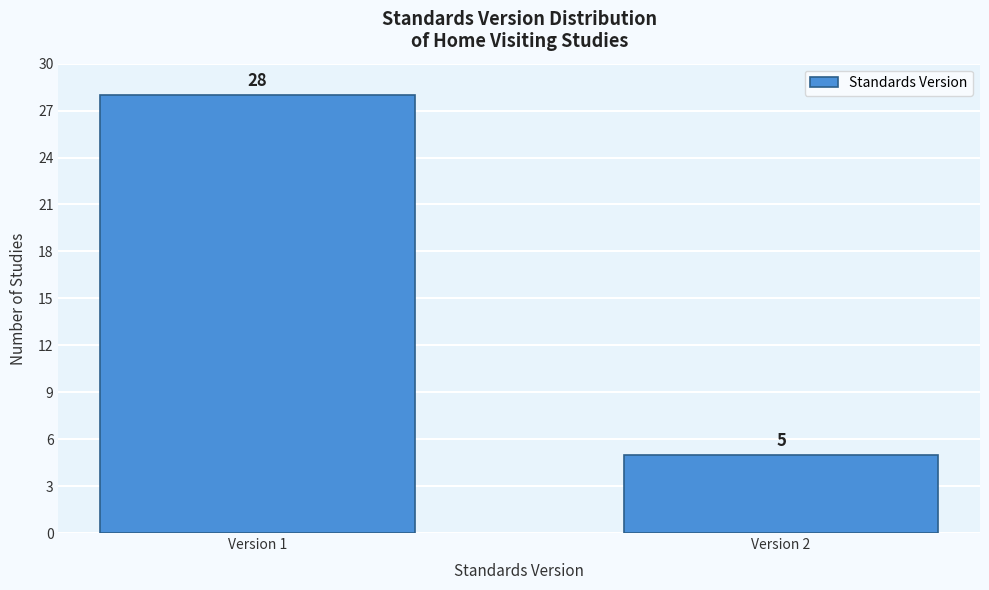

Reading left to right, list all the values displayed in this chart.

Version 1=28	Version 2=5